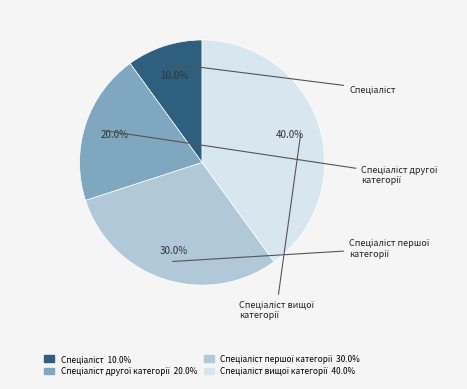

Does any single category account for the majority?

No